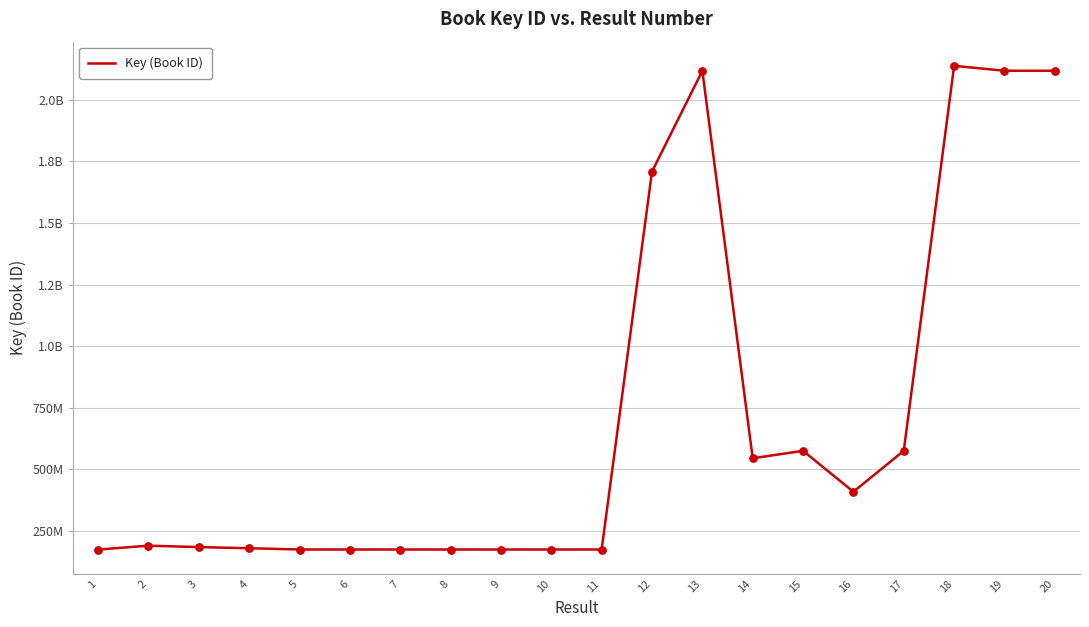

Between 2 and 5, which is larger?

2